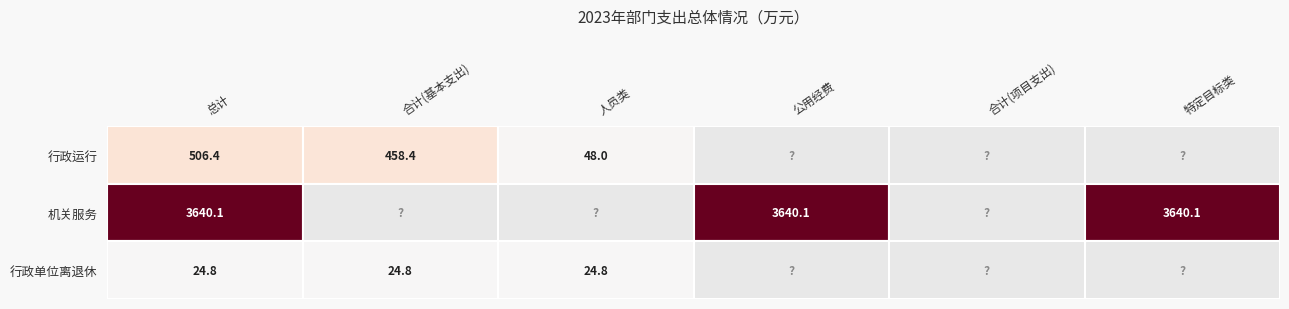

True or false: 行政单位离退休 has a value of 24.8 at 0.

True